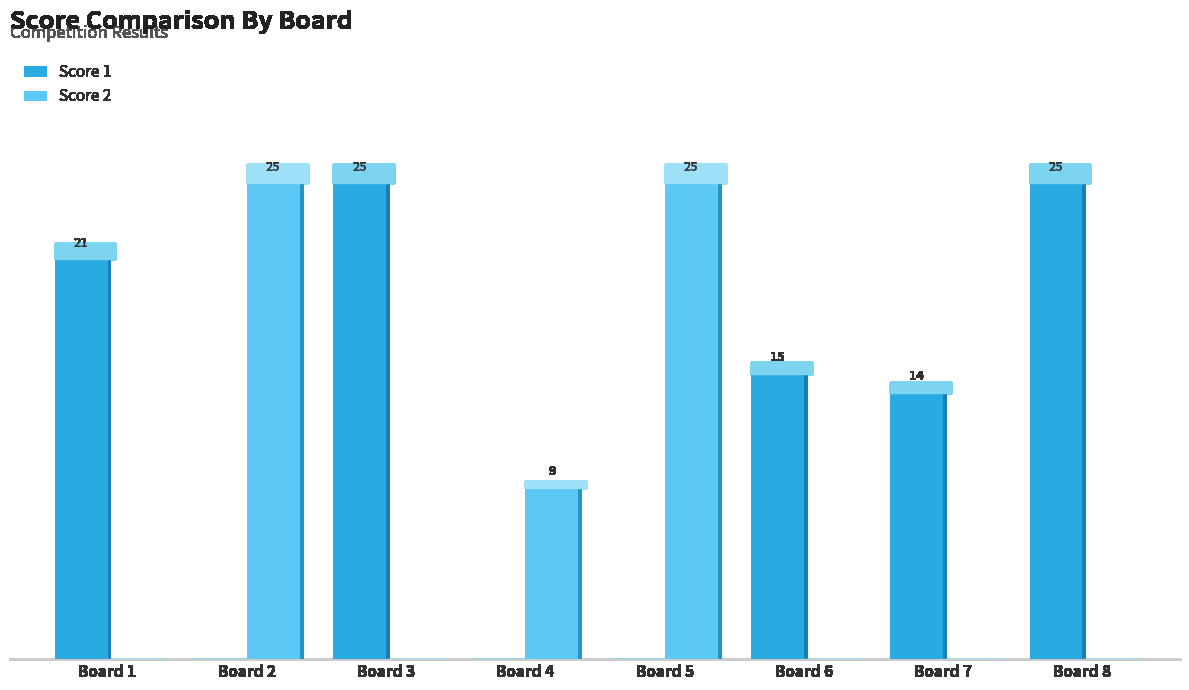

At how many categories does at least one series exceed 18?

5